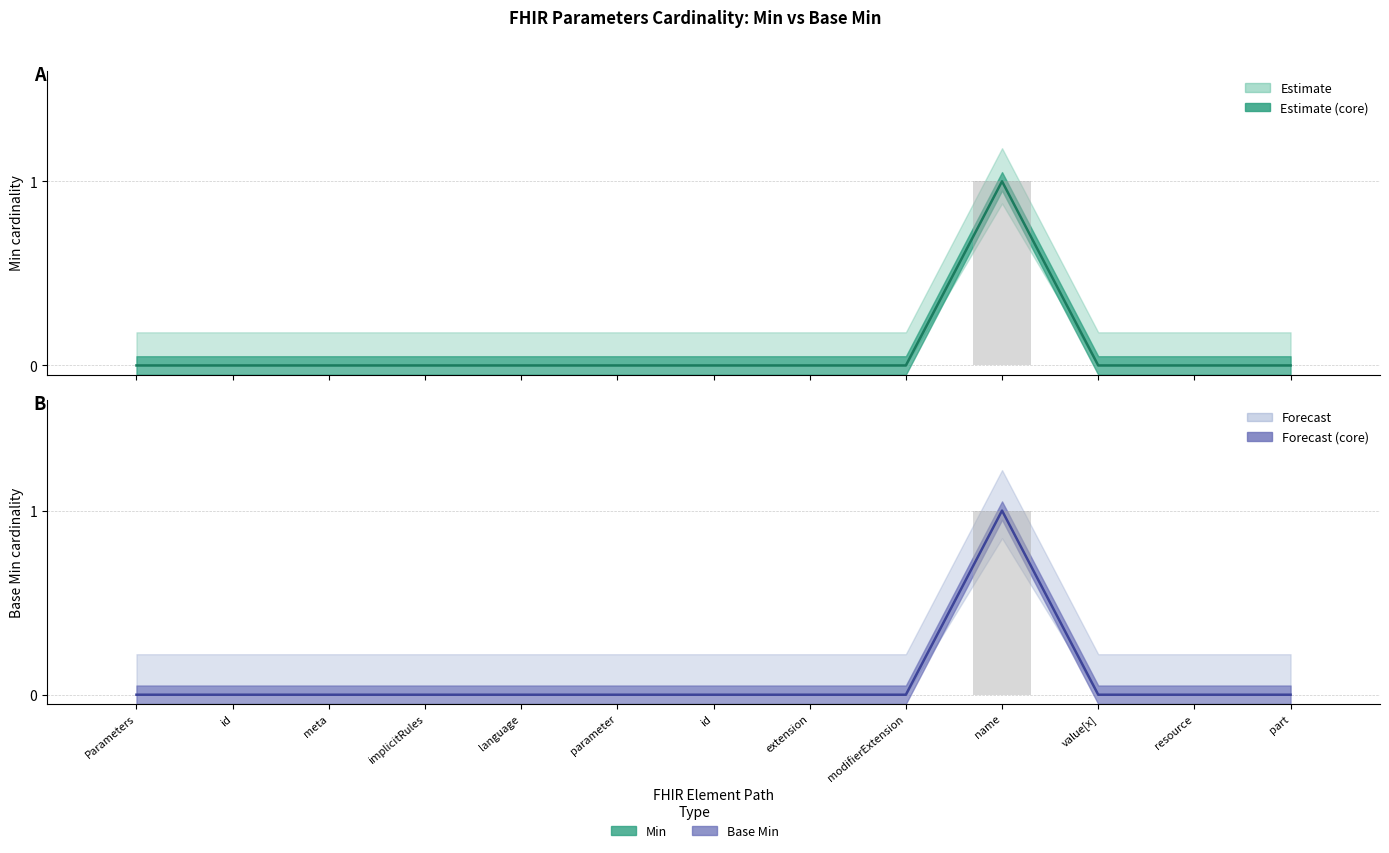

Reading left to right, what are all the values shown in this chart?

Min: 0	0	0	0	0	0	0	0	0	1	0	0	0
Base Min: 0	0	0	0	0	0	0	0	0	1	0	0	0